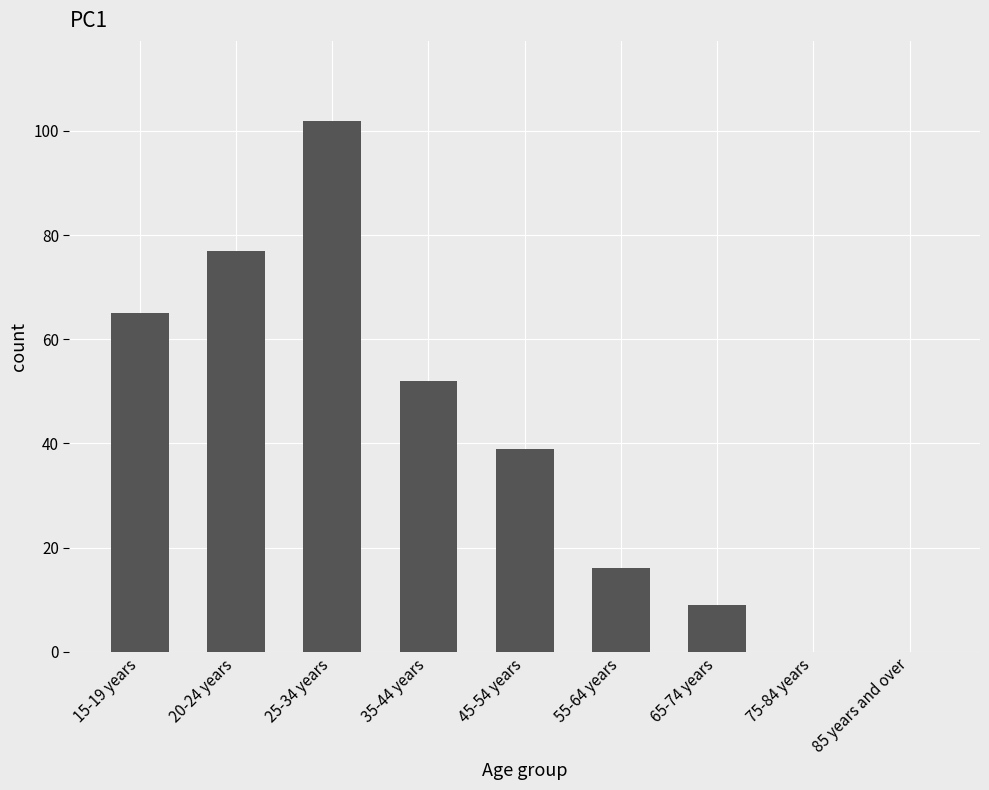

True or false: the data shows 77 at 20-24 years.

True